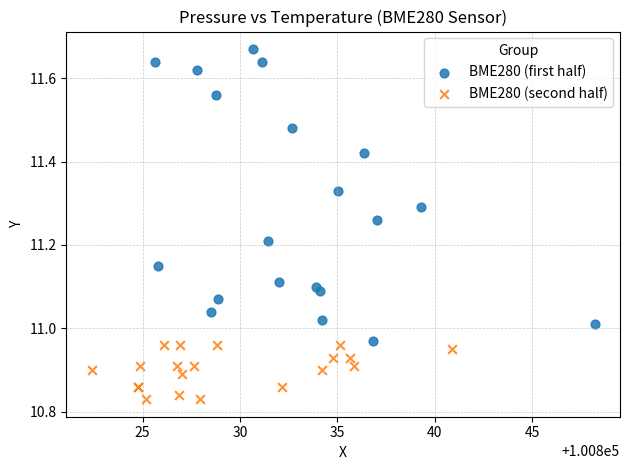

Which series reaches the minimum Y coordinate?

BME280 (second half)